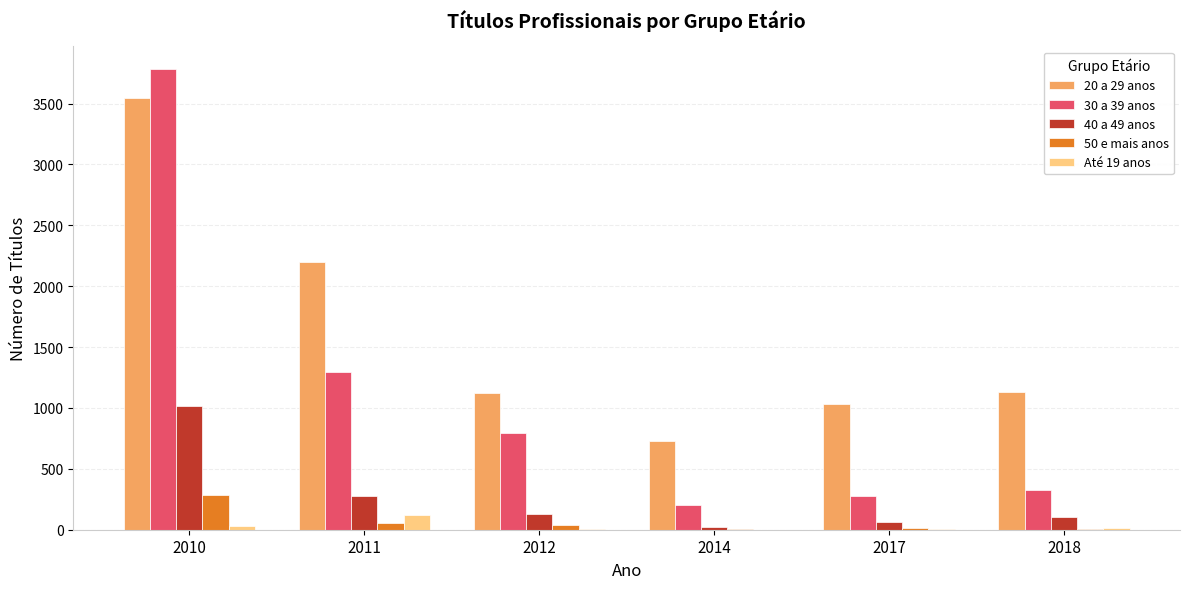

How many series are shown in this chart?

5